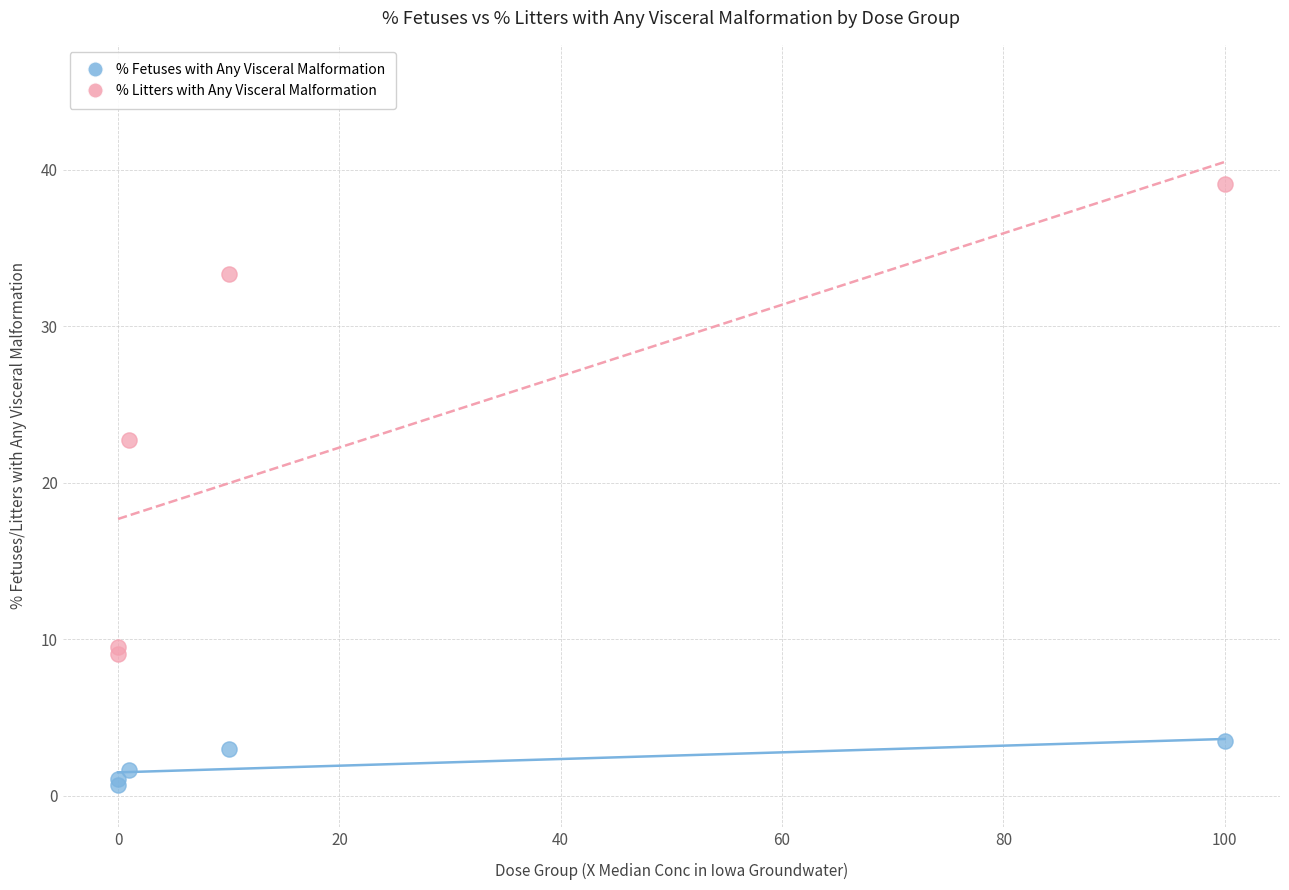

Across all series, what Y value is closest to 19?

22.7